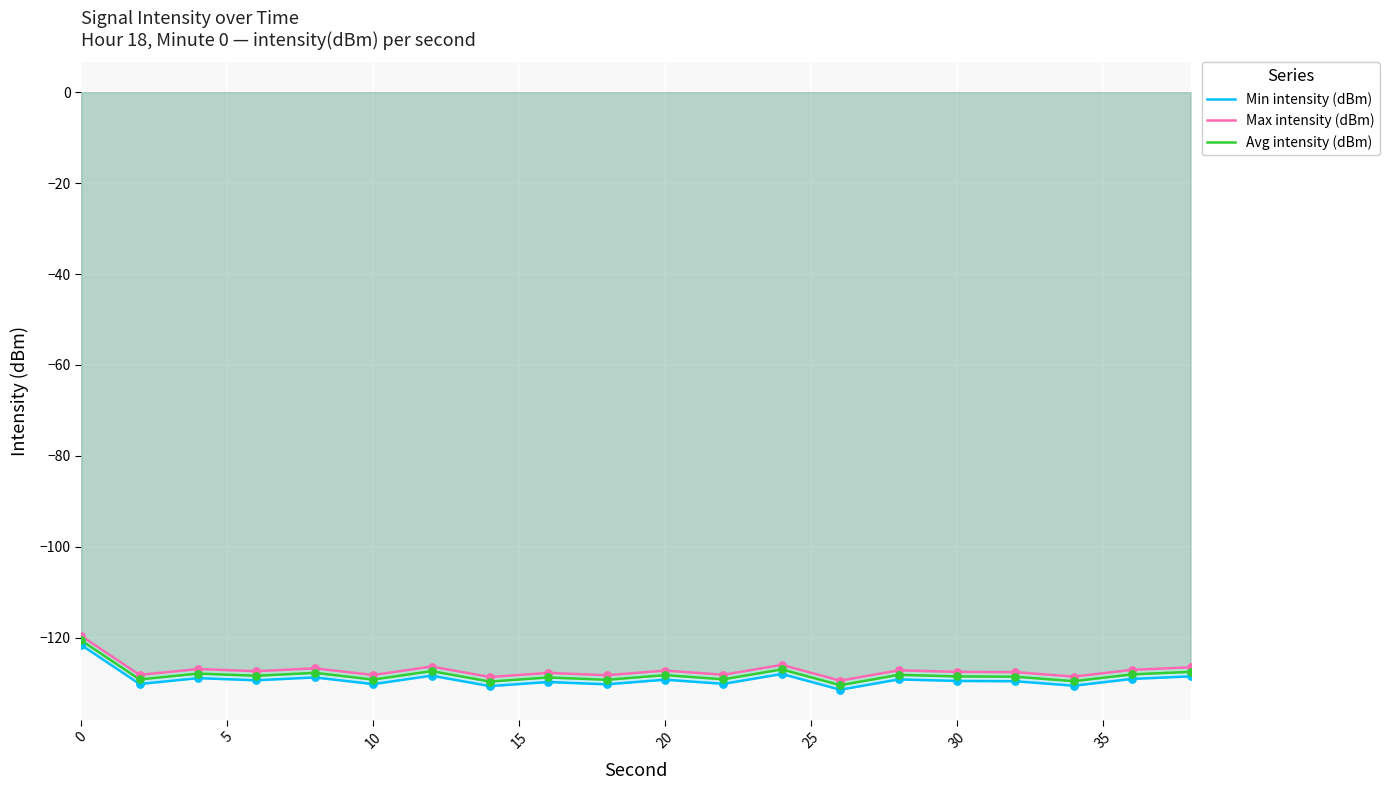

Which series contains the lowest Y value?

Min intensity (dBm)